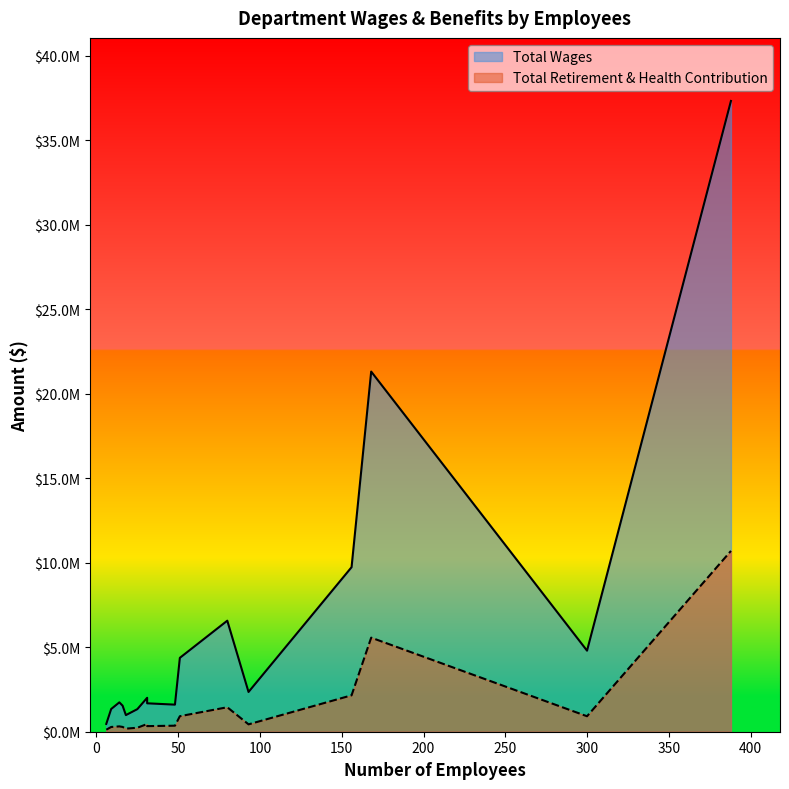

True or false: Total Retirement & Health Contribution has a value of 315906 at City Attorney.

True